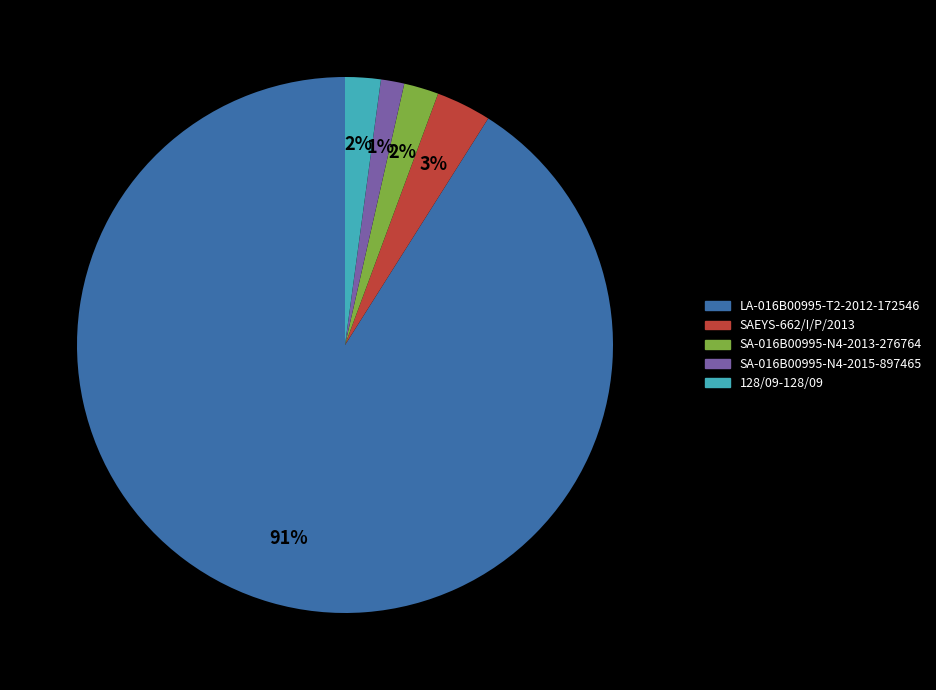

To the nearest percent, what is the average slice percentage?

20%